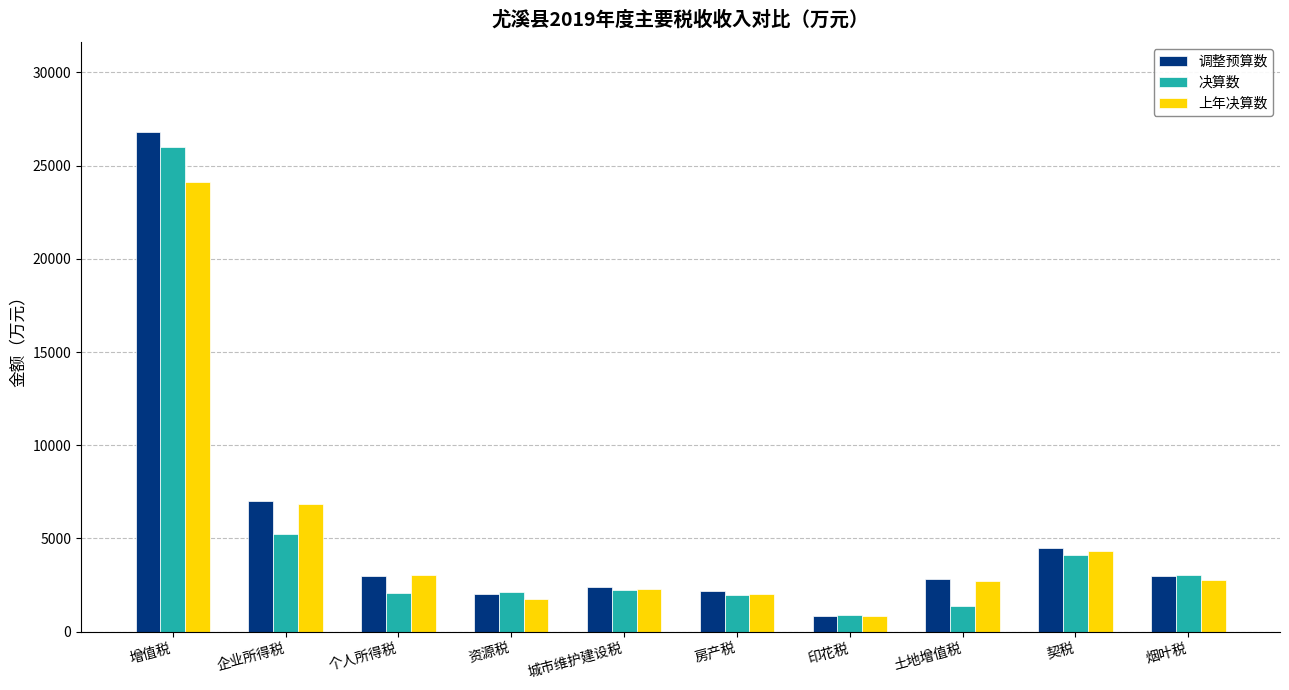

Which series has the largest range (max minus min)?

调整预算数